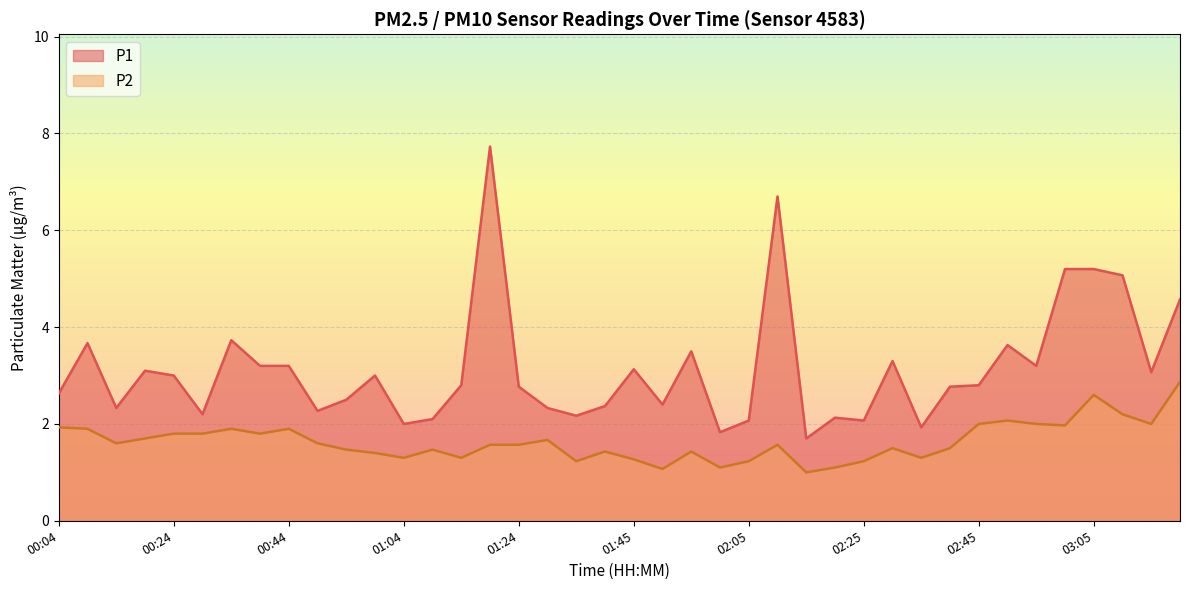

How many lines are shown in the chart?

2